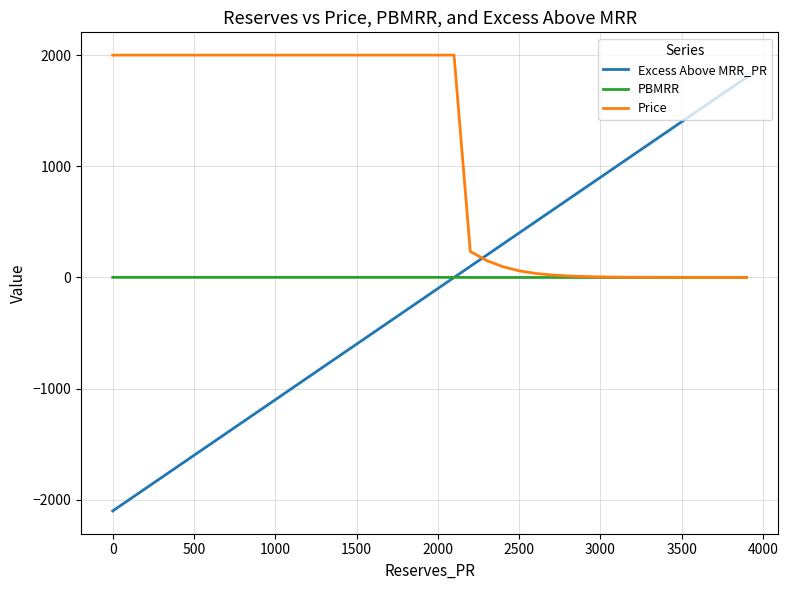

Which series has the widest spread of values?

Excess Above MRR_PR